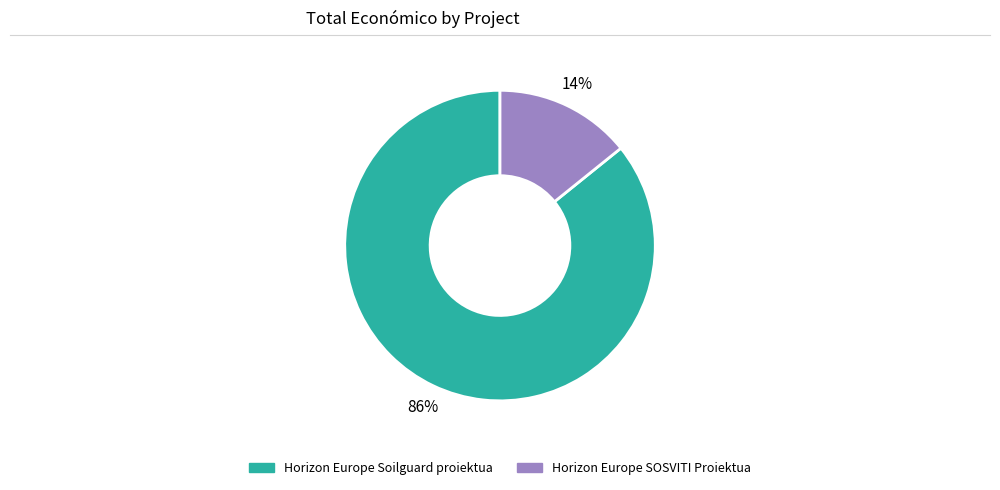

Rank the categories by value from lowest to highest.

Horizon Europe SOSVITI Proiektua, Horizon Europe Soilguard proiektua